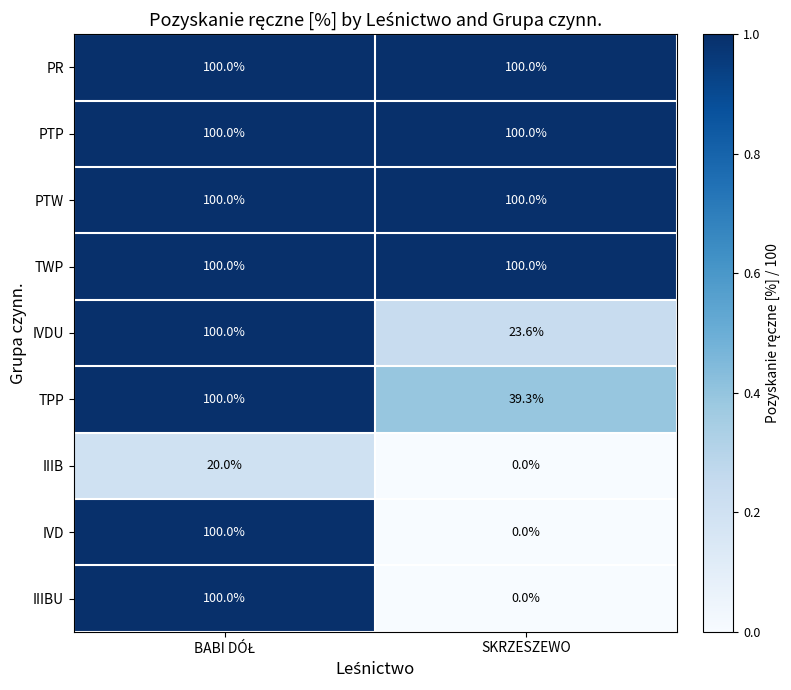

True or false: IVD has a value of -56.1 at SKRZESZEWO.

False